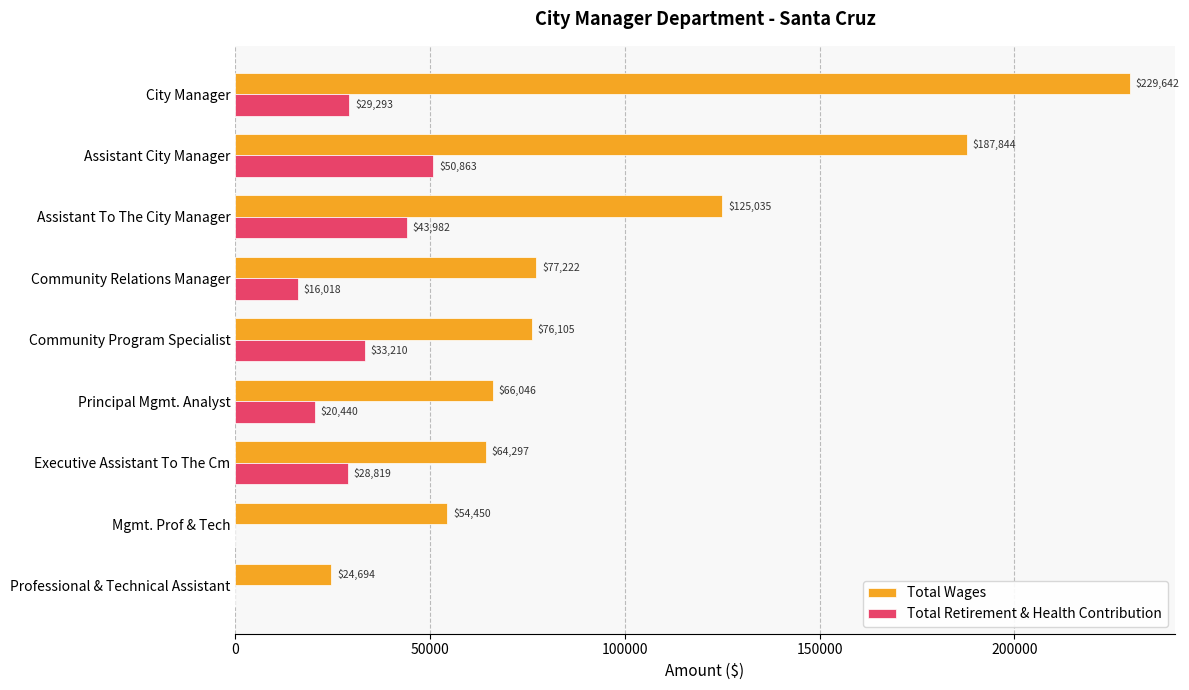

What is the greatest value displayed?

229642